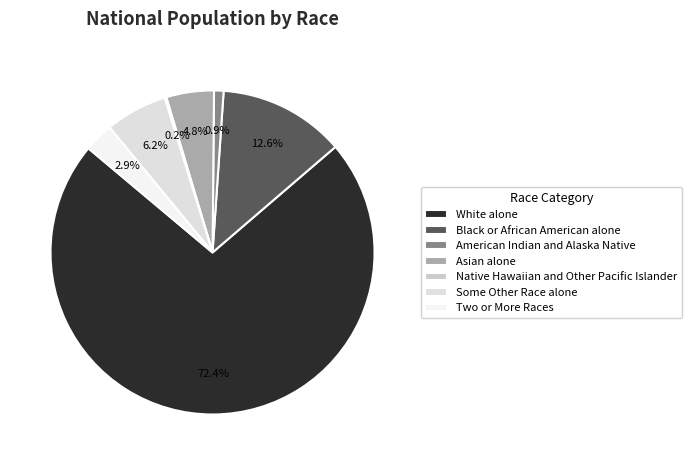

What is the ratio of the value at Black or African American alone to the value at Asian alone?

2.7